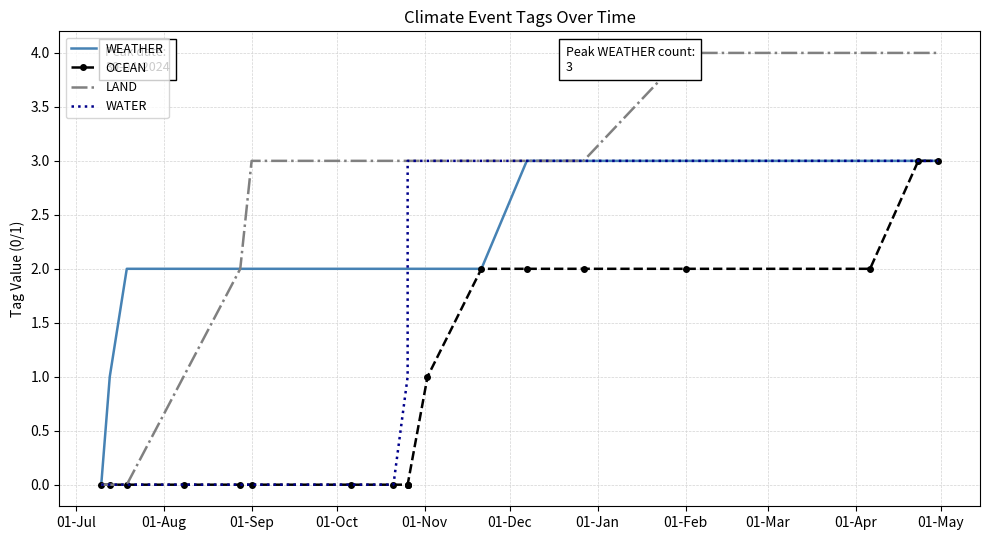

At how many categories does at least one series exceed 1?

17